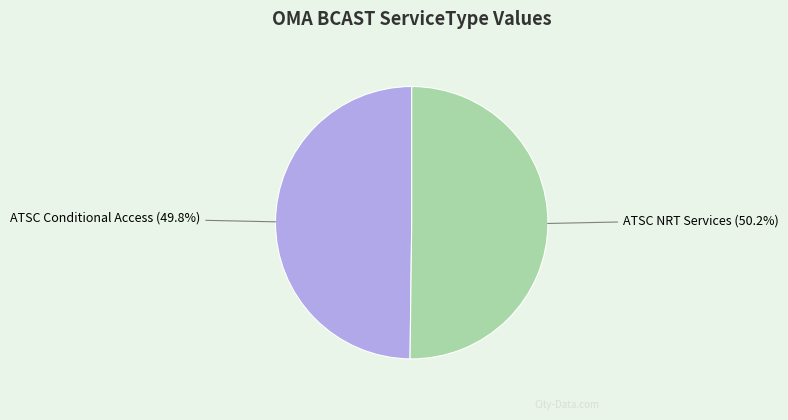

Is there a majority slice in this chart?

Yes